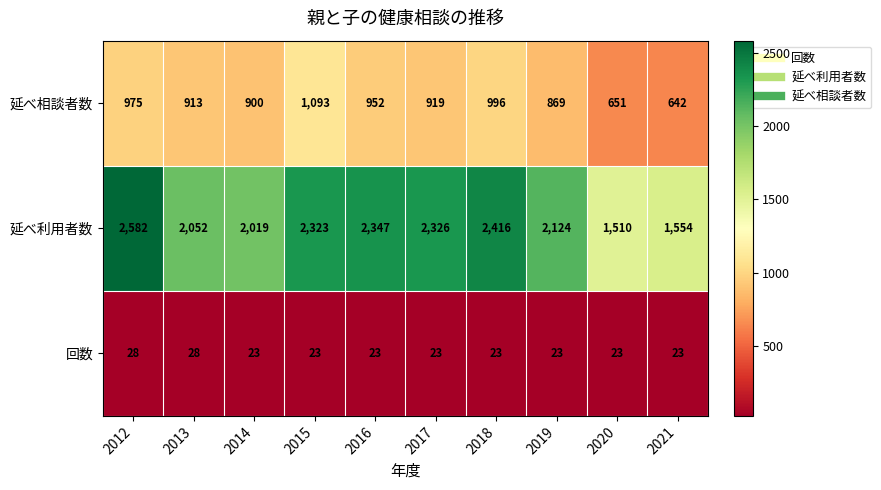

How many data points does each series have?

10